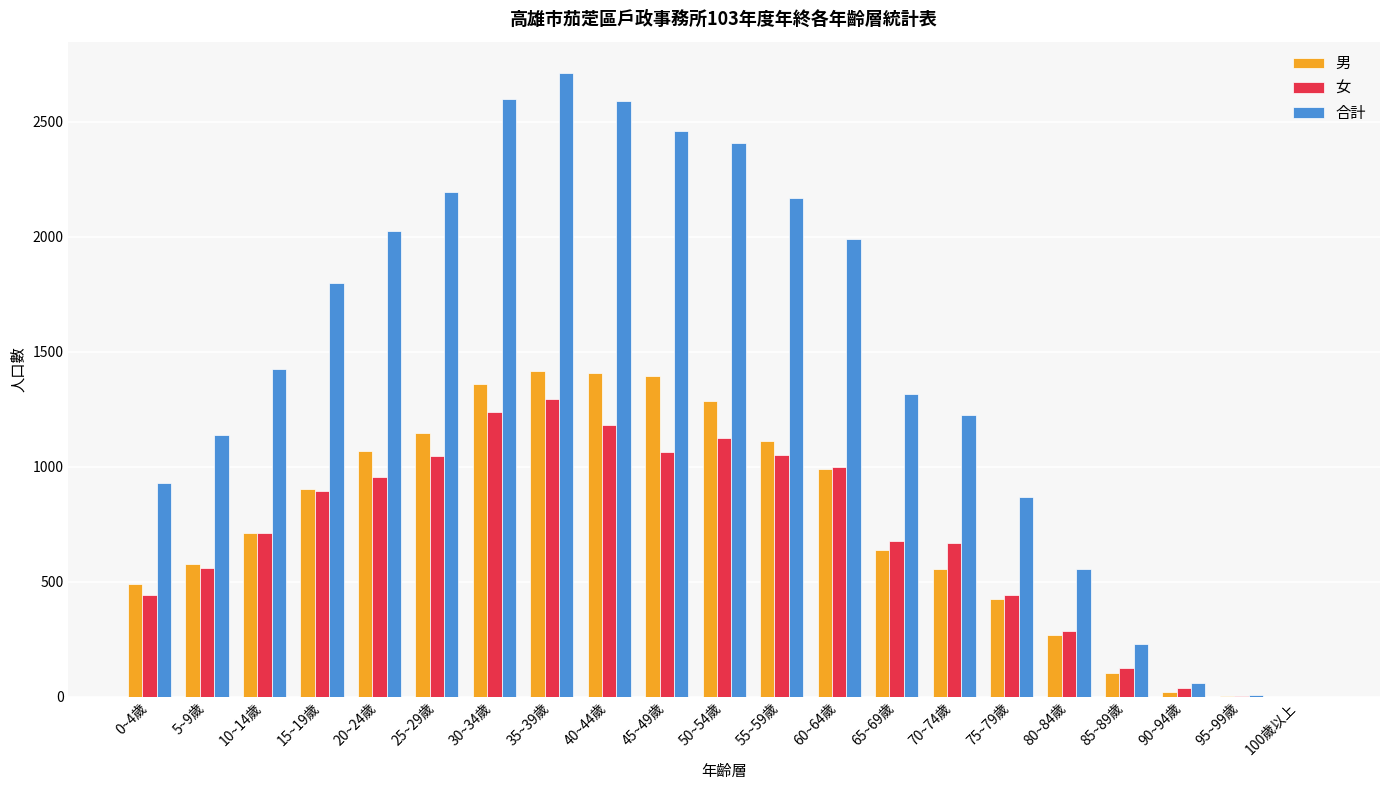

Which series has the largest total across all categories?

合計